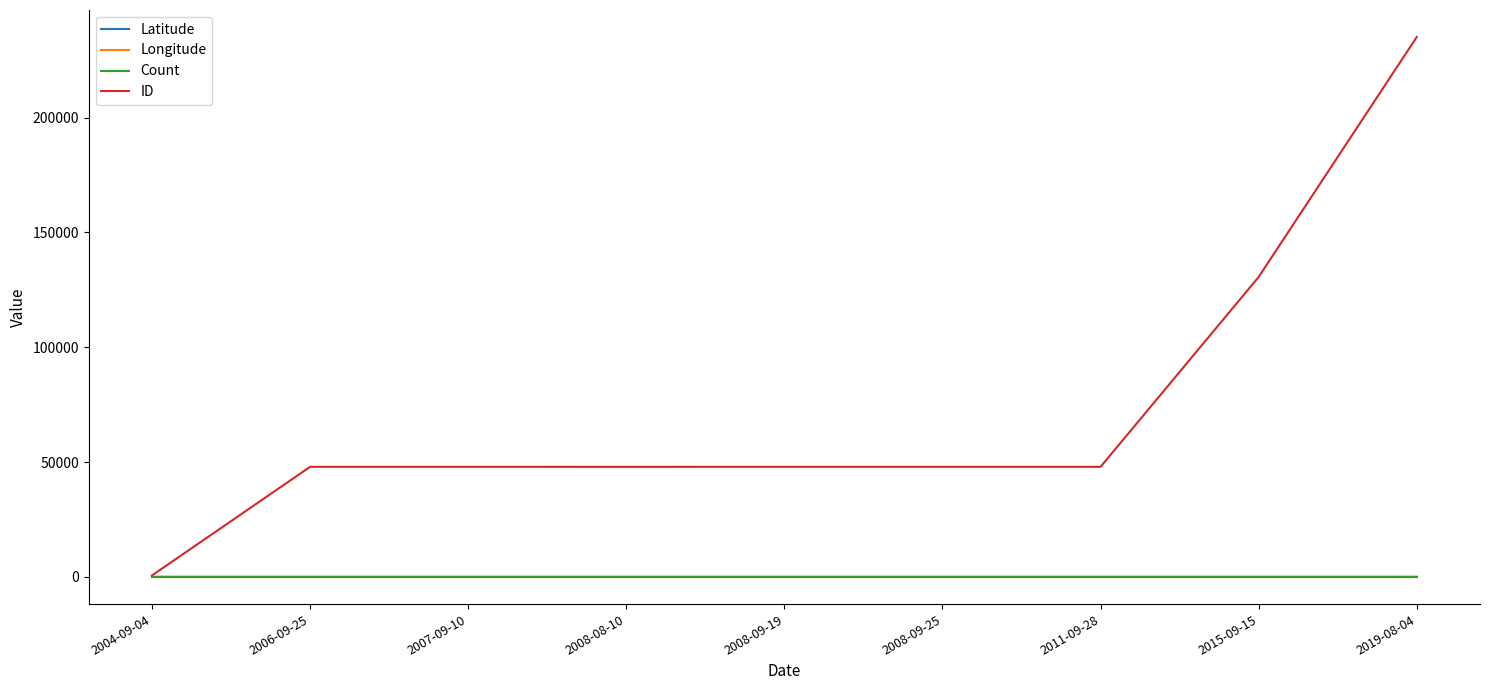

Which category has the highest value across all series?

2019-08-04